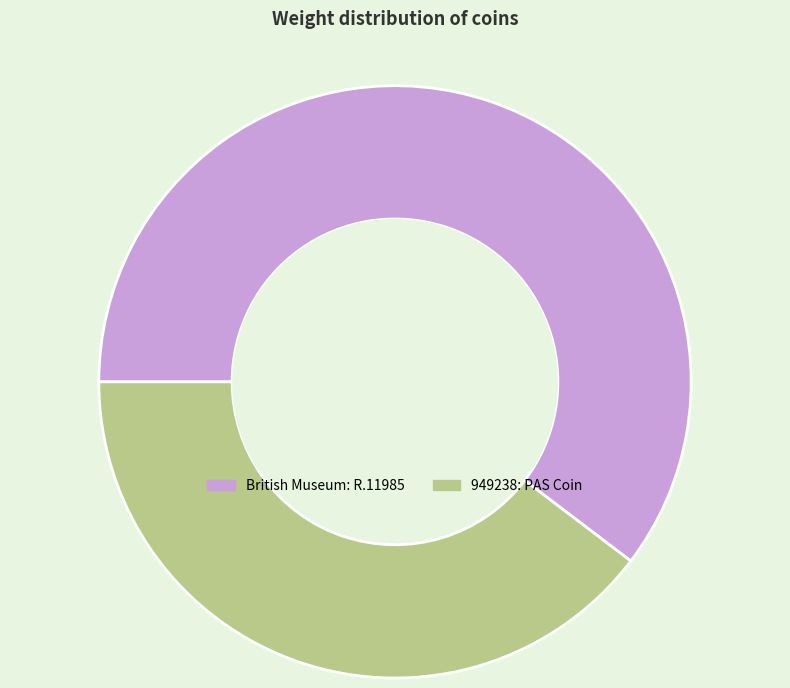

The 949238: PAS Coin slice represents 40% of the pie. True or false?

True